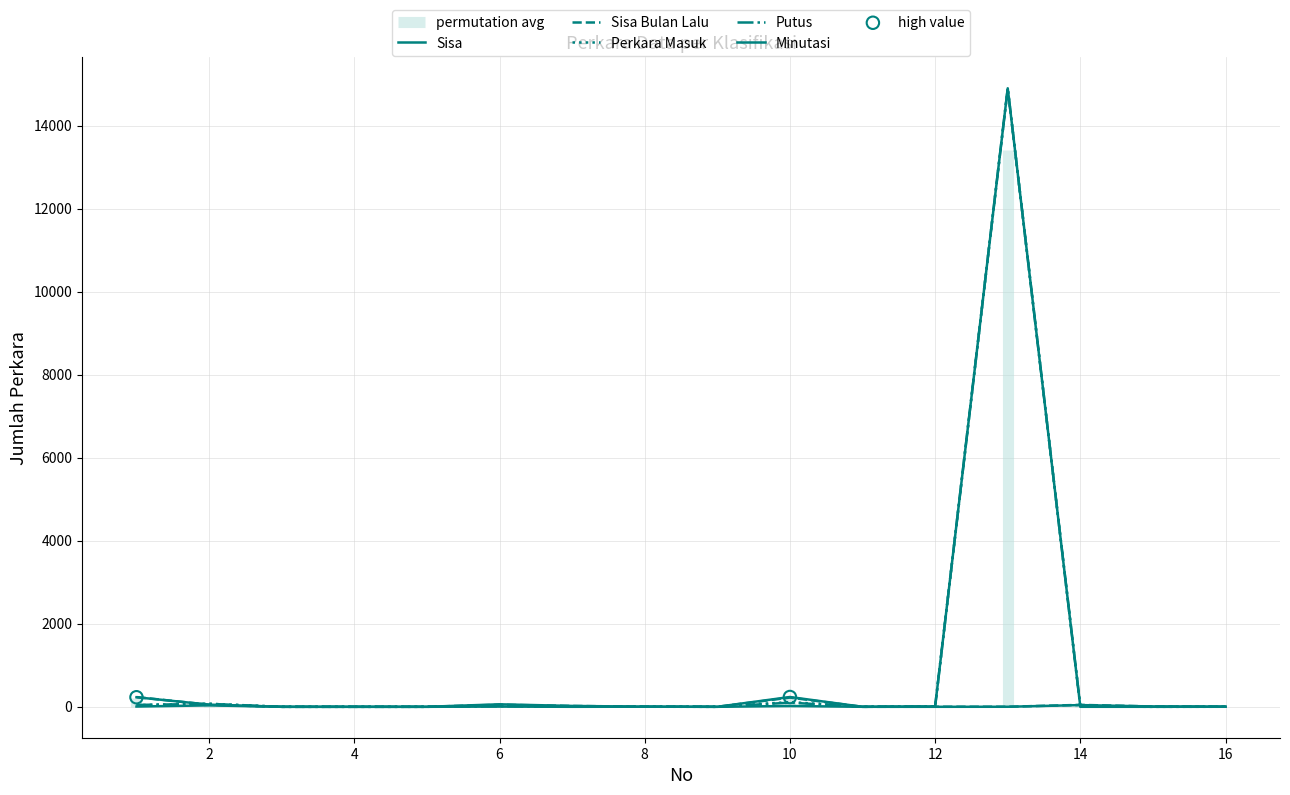

Which series reaches the maximum Y coordinate?

Perkara Masuk